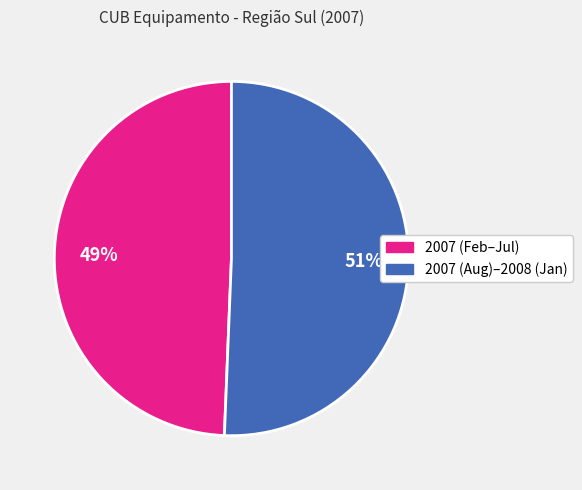

Does any single category account for the majority?

Yes